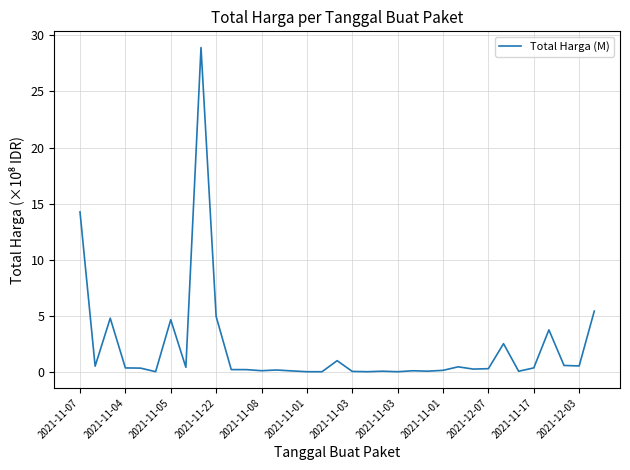

How many categories are shown in the chart?

35